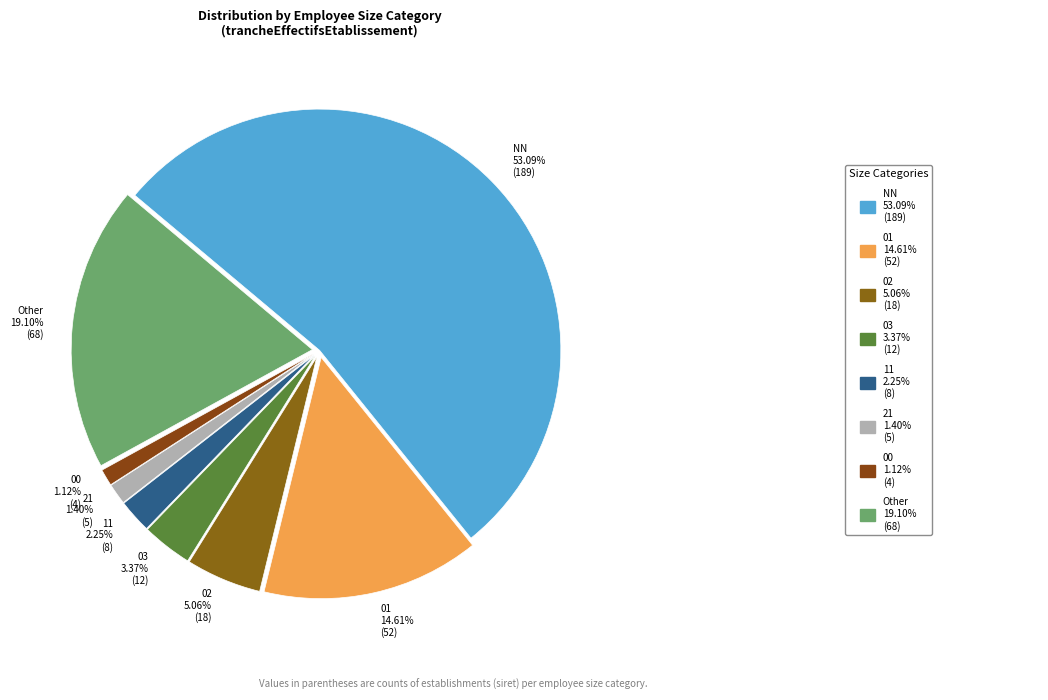

Between 03 3.37% (12) and 01 14.61% (52), which is larger?

01 14.61% (52)